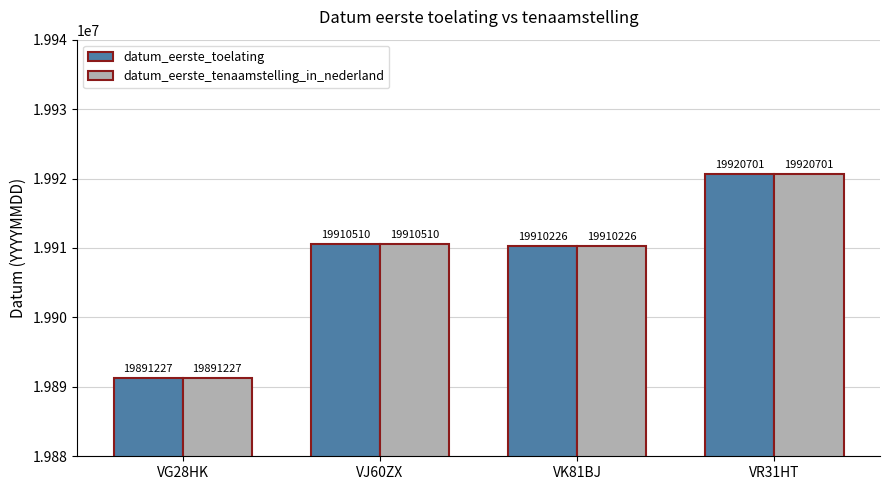

At which label is datum_eerste_toelating closest to 19905964?

VK81BJ